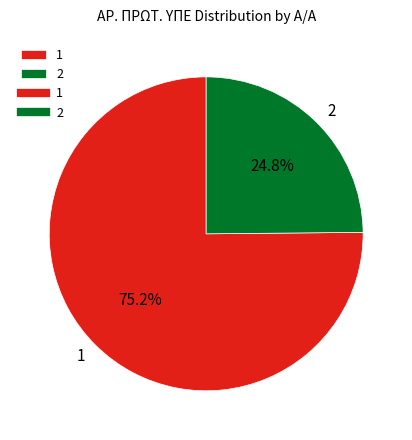

Which has a higher value, 2 or 1?

1